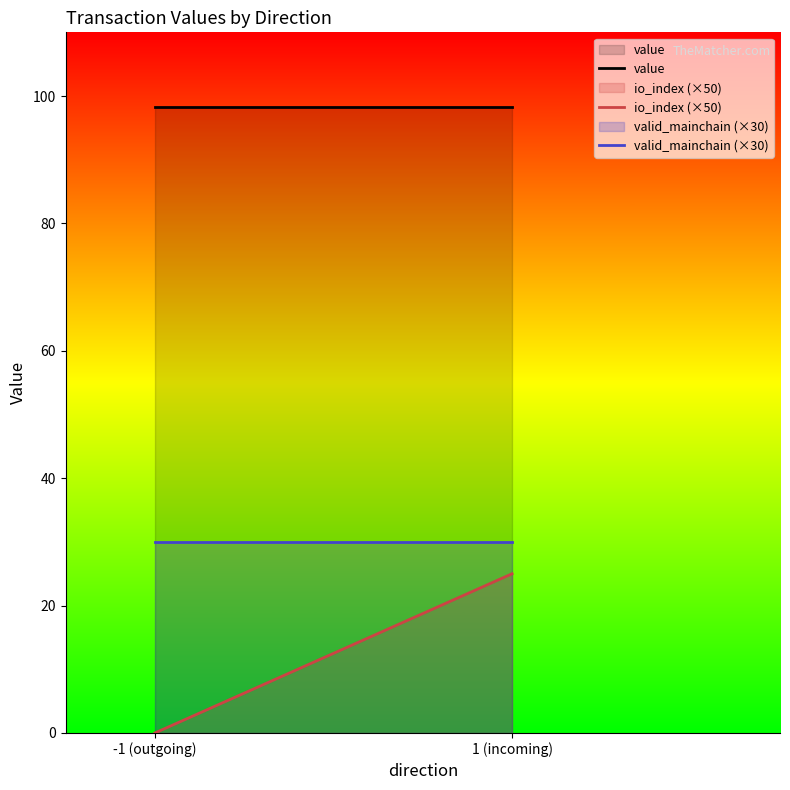

The value series shows 32.3 at -1 (outgoing). True or false?

False